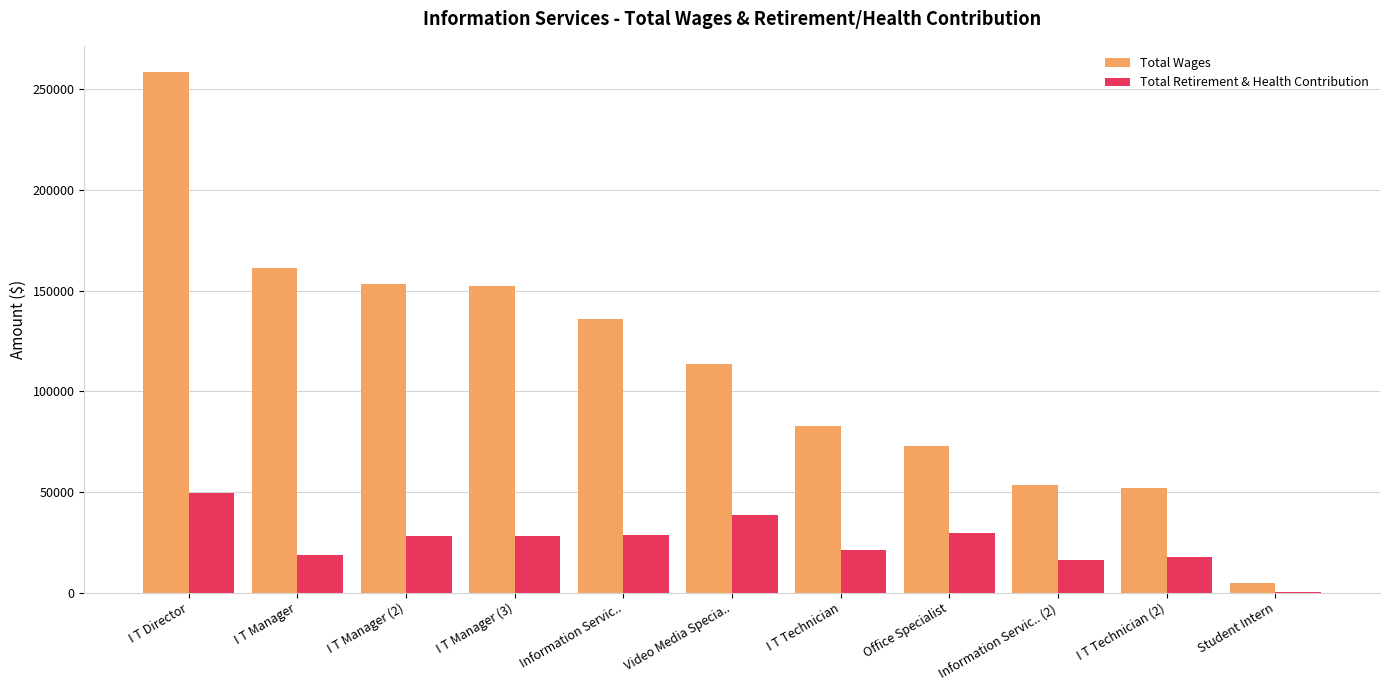

The Total Retirement & Health Contribution series shows 57614 at Video Media Specia... True or false?

False